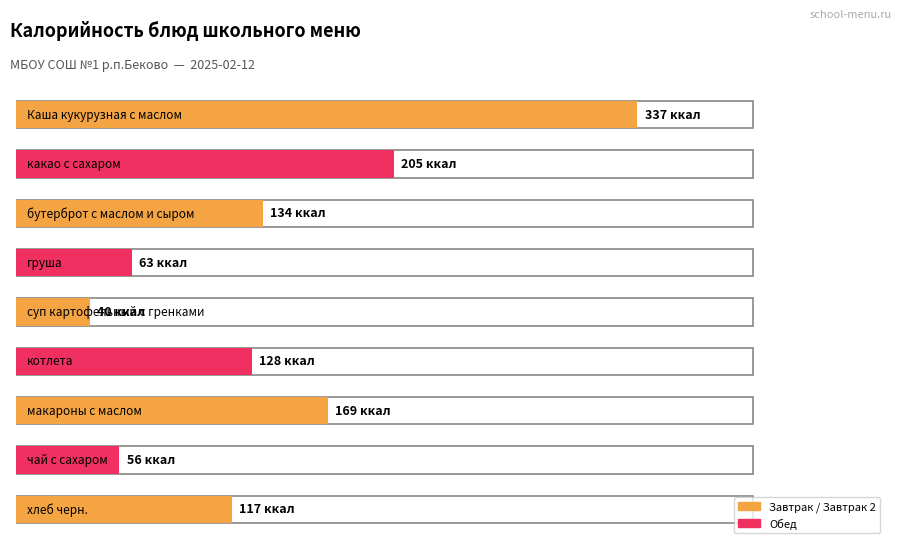

How many data points are less than 128?

4